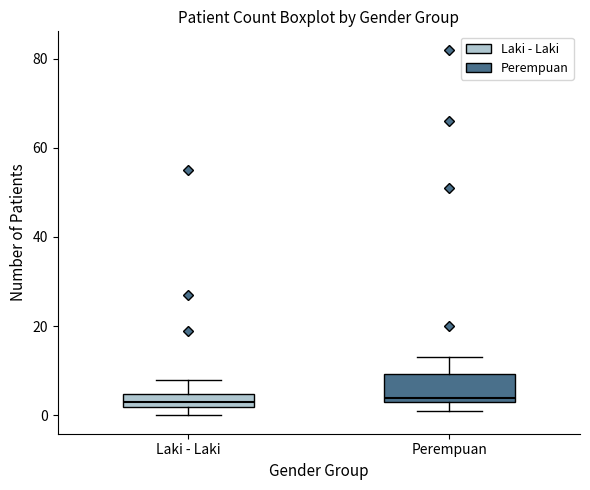

Comparing the boxes themselves (not the whiskers), which one is the tallest?

Perempuan